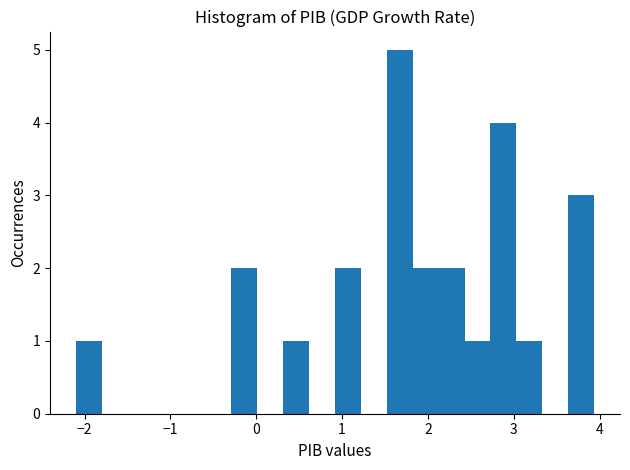

Read against the x-axis, roughly where is the centre of the tallest bar?

1.7